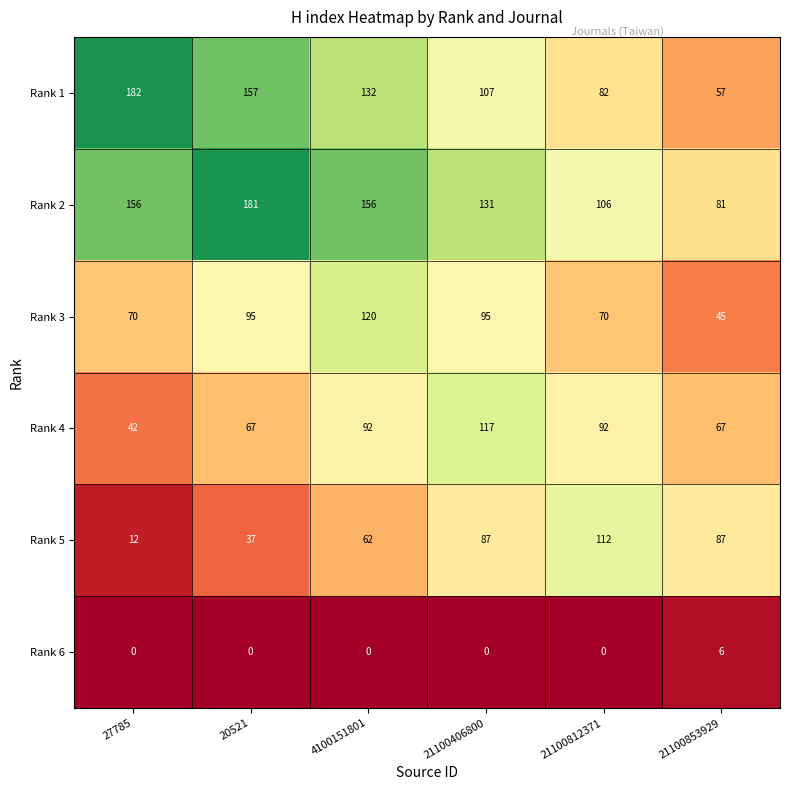

List the series in order of their peak value, lowest first.

Rank 6, Rank 5, Rank 4, Rank 3, Rank 2, Rank 1